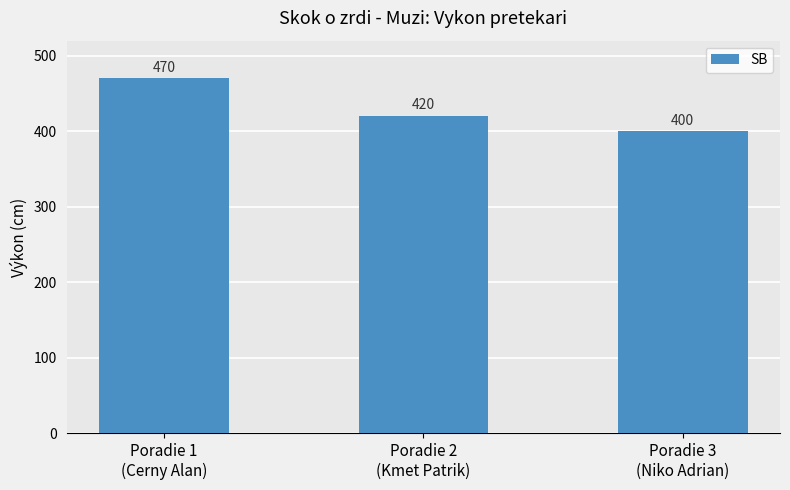

Reading right to left, transcribe all the data shown in this chart.

Poradie 3
(Niko Adrian)=400	Poradie 2
(Kmet Patrik)=420	Poradie 1
(Cerny Alan)=470